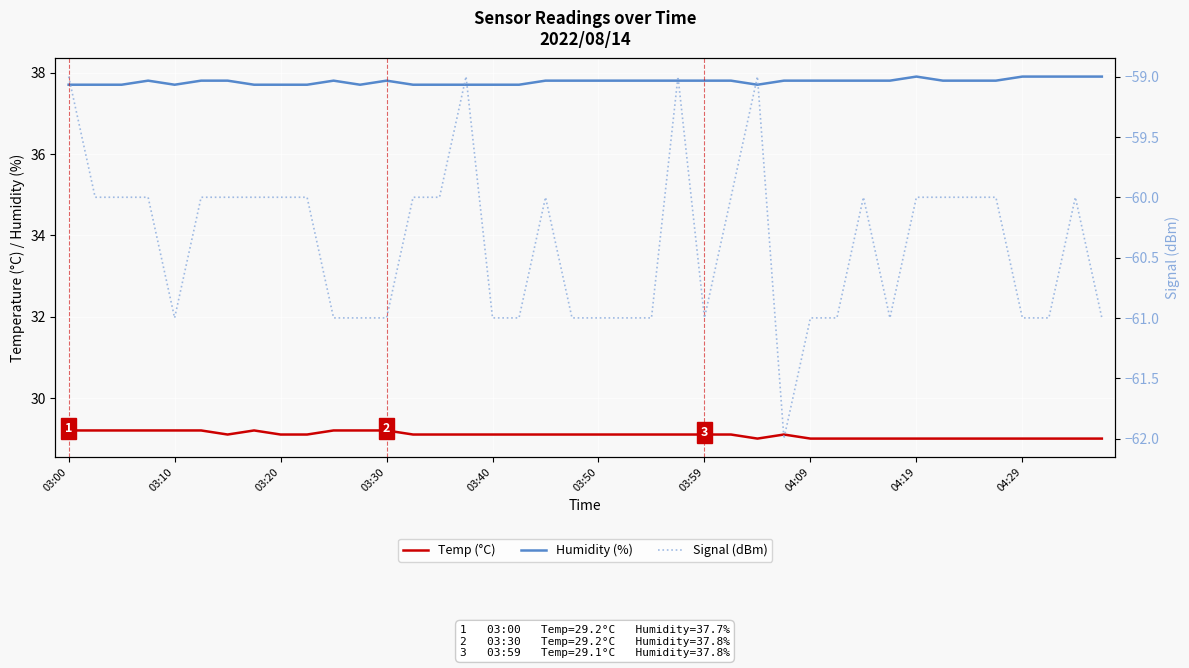

How many categories are shown in the chart?

40